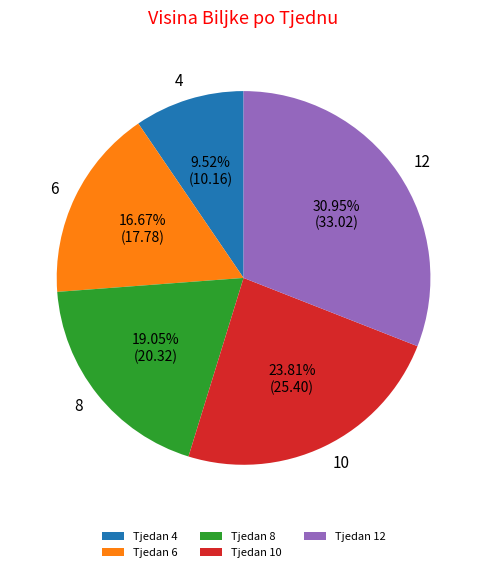

Which category has the smallest portion of the pie?

4